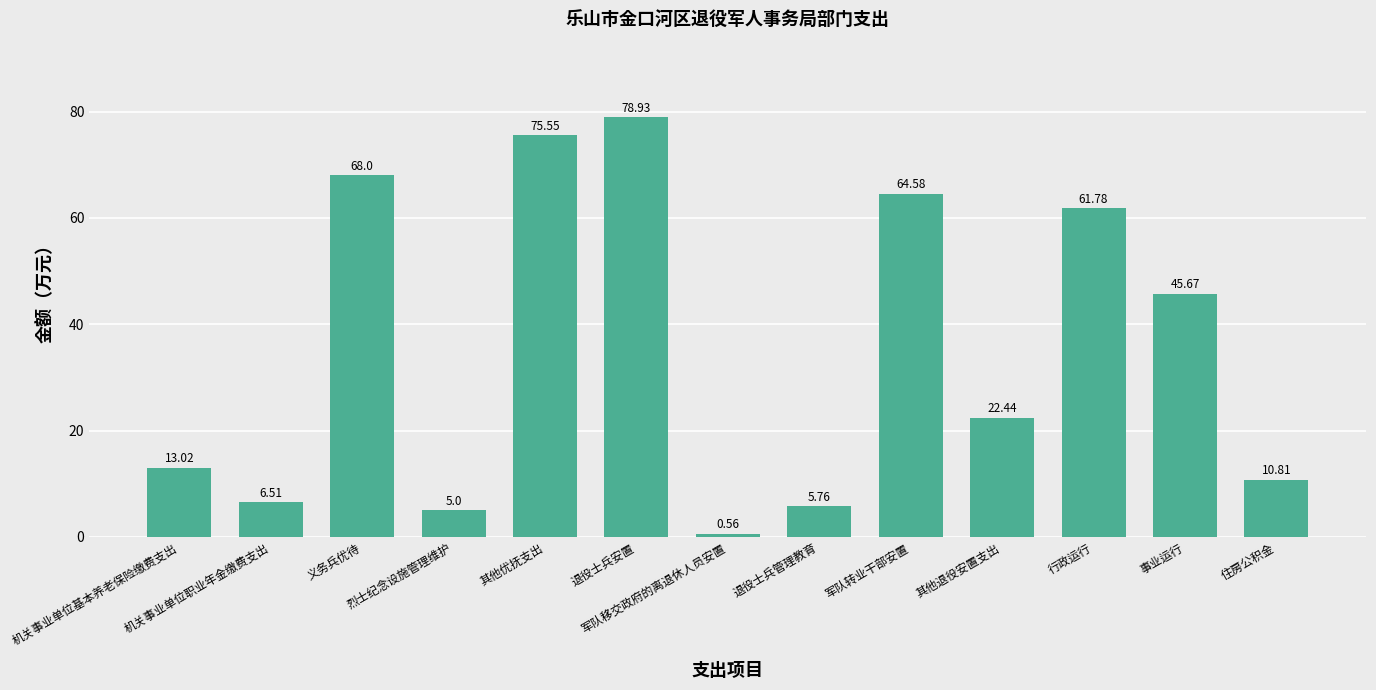

Rank the categories by value from highest to lowest.

退役士兵安置, 其他优抚支出, 义务兵优待, 军队转业干部安置, 行政运行, 事业运行, 其他退役安置支出, 机关事业单位基本养老保险缴费支出, 住房公积金, 机关事业单位职业年金缴费支出, 退役士兵管理教育, 烈士纪念设施管理维护, 军队移交政府的离退休人员安置